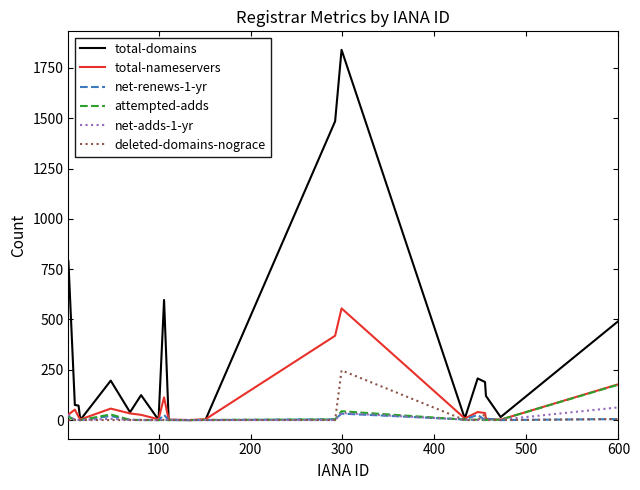

How many lines are shown in the chart?

6